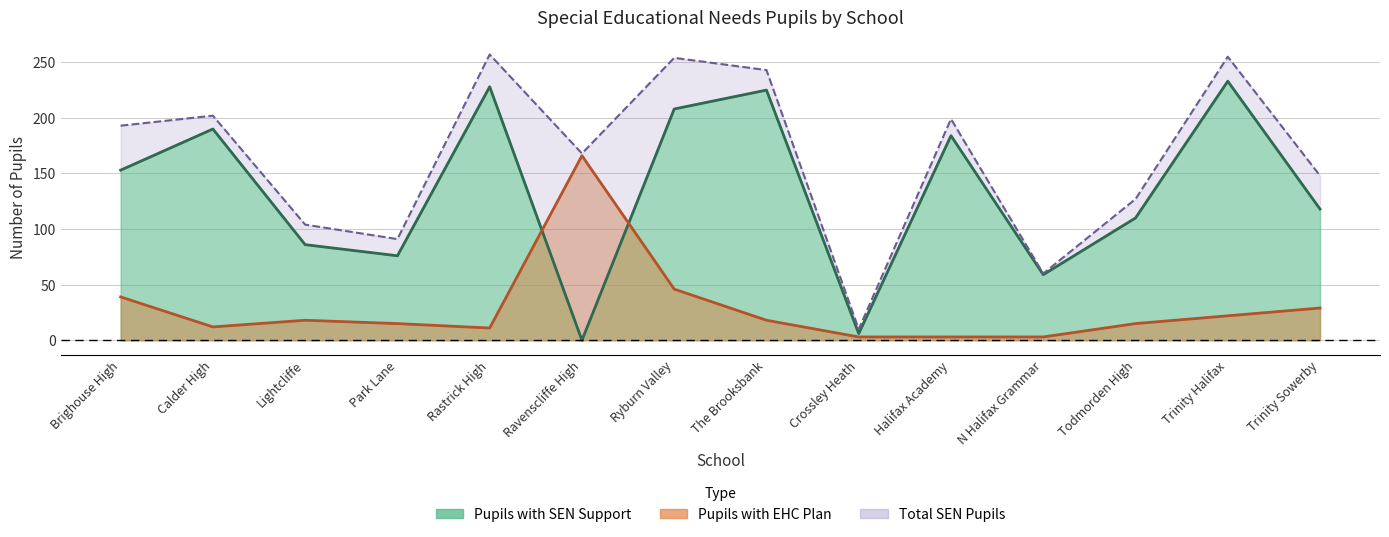

What is the highest value of the Pupils with SEN Support series?

233